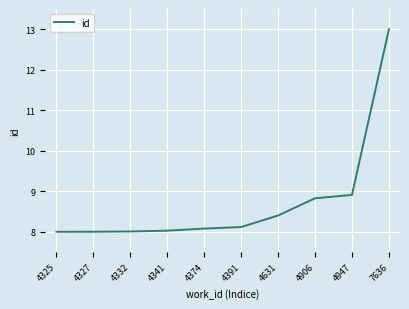

What is the difference between the maximum and minimum values?

5.0